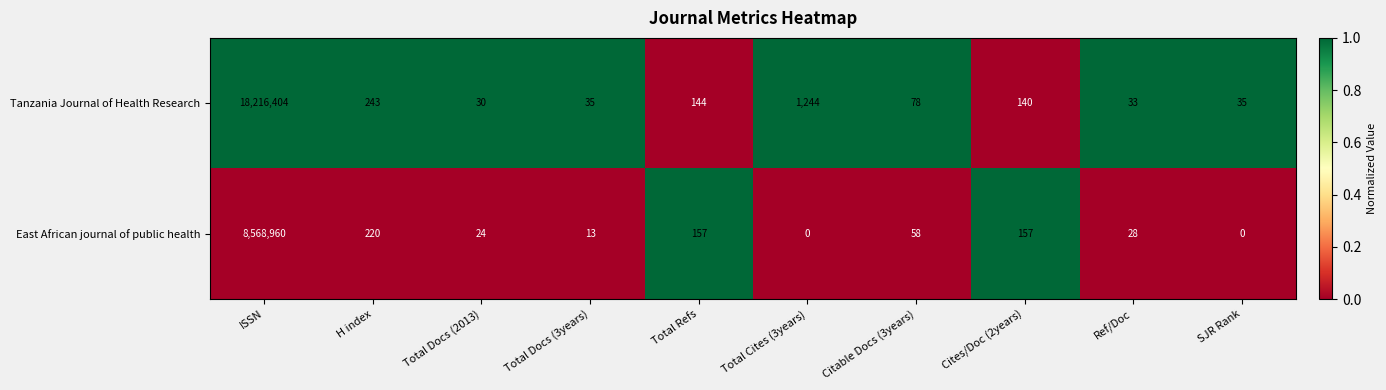

Rank the series by their maximum value, from lowest to highest.

East African journal of public health, Tanzania Journal of Health Research